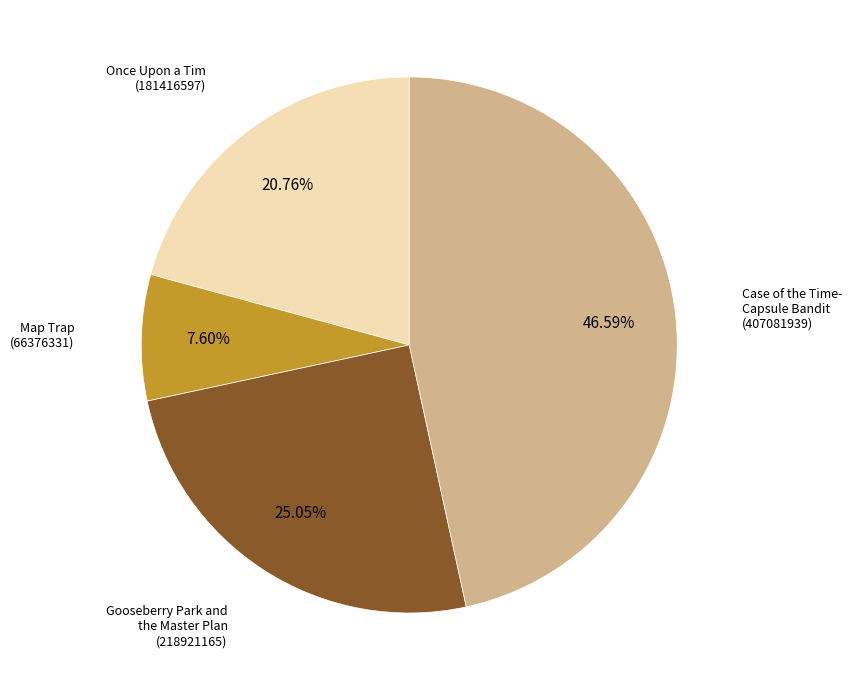

Is there any slice that represents more than half of the pie?

No